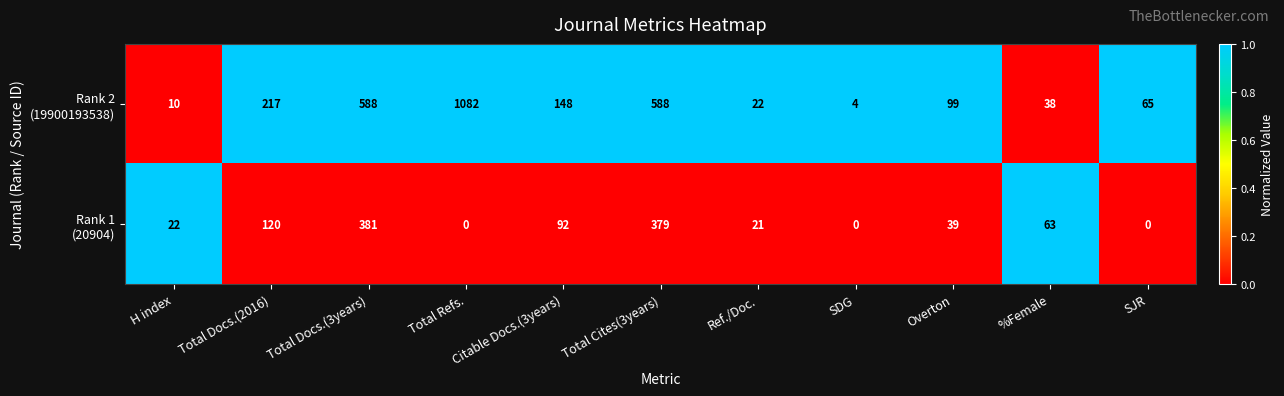

Which category has the highest value across all series?

Total Refs.